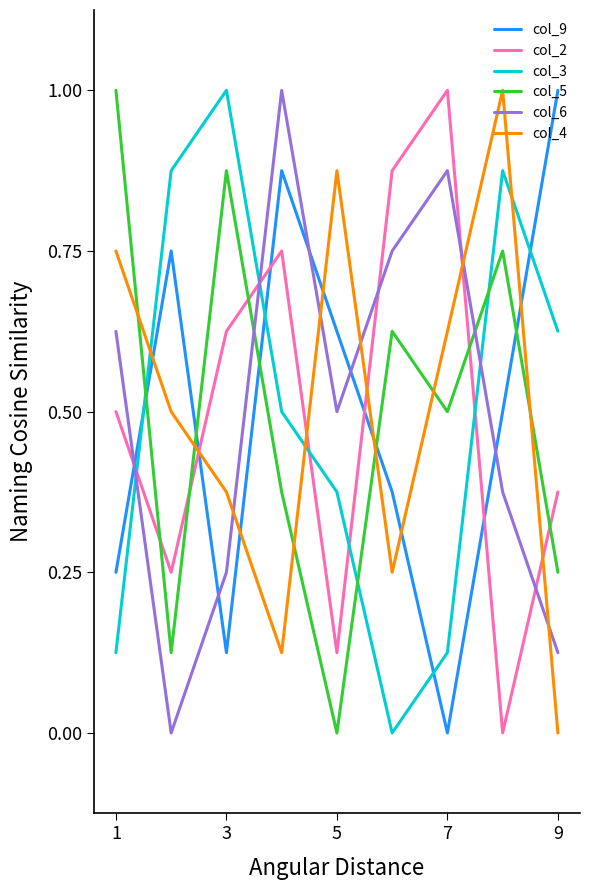

True or false: col_5 and col_3 cross at least once.

True